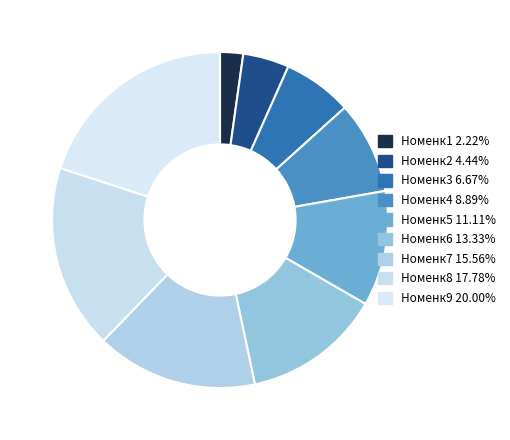

How many slices are in this pie chart?

9